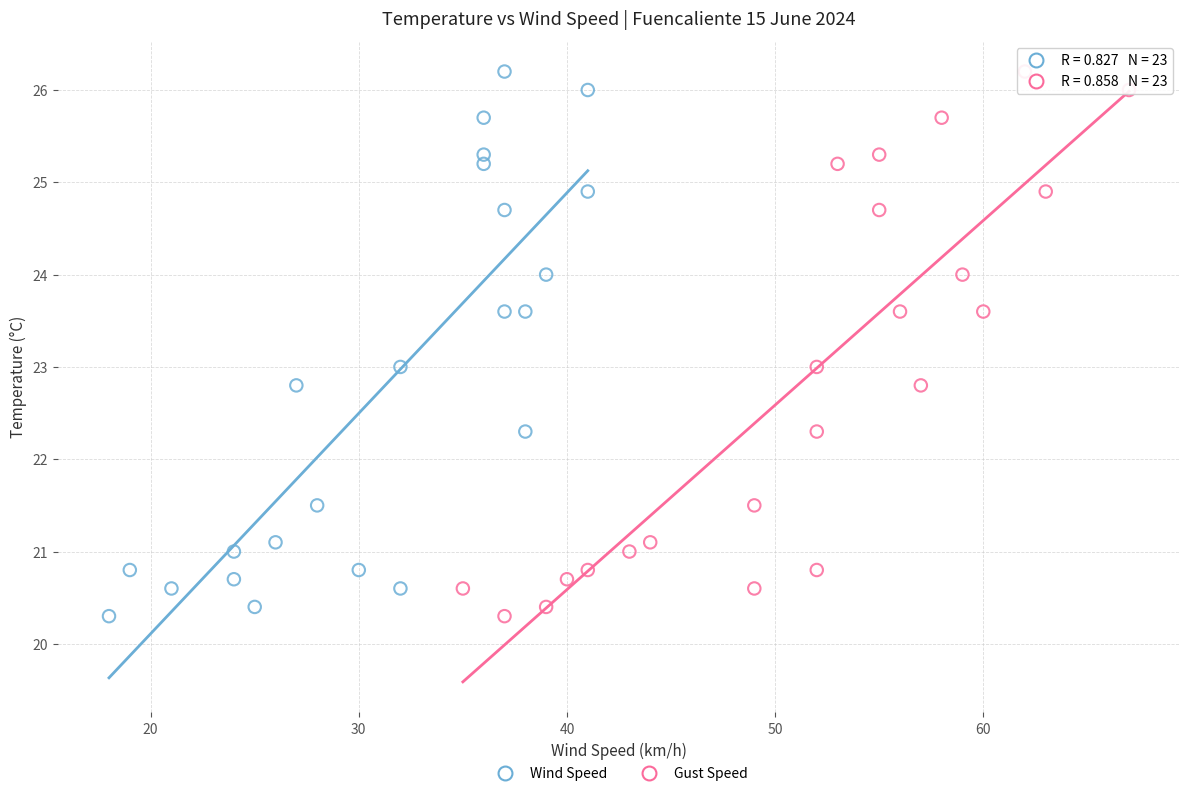

What are all the series names shown in the legend?

Wind Speed, Gust Speed